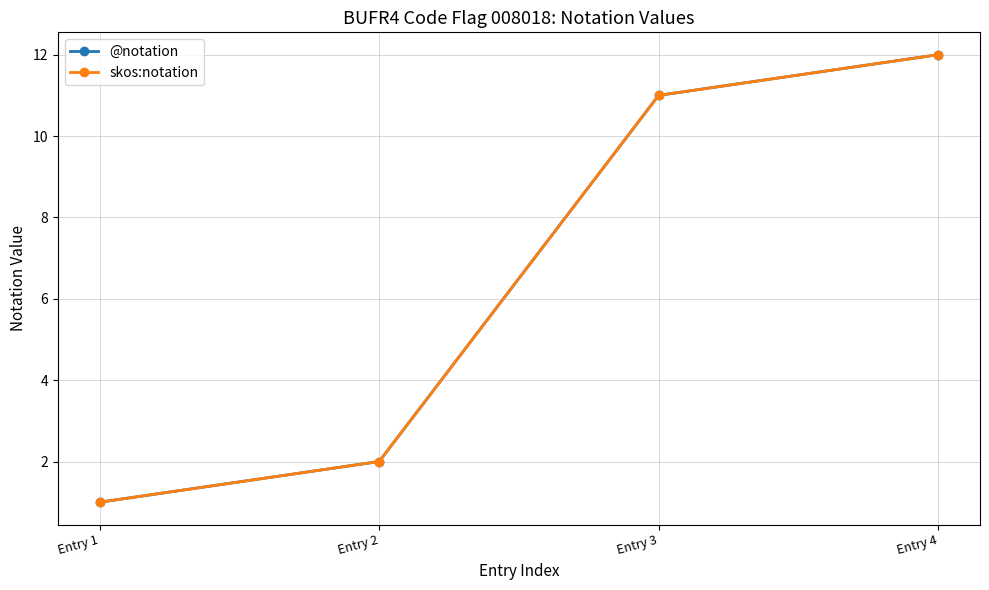

How many lines are shown in the chart?

2